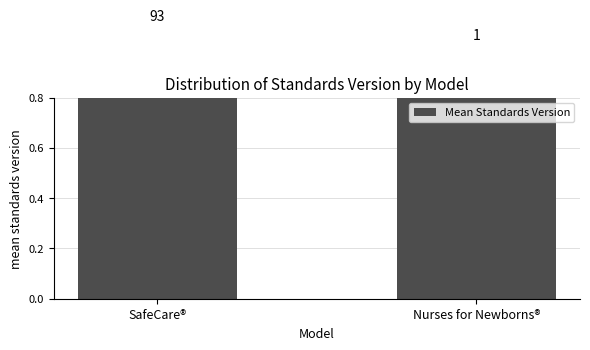

List the labels in order of value, smallest first.

Nurses for Newborns®, SafeCare®